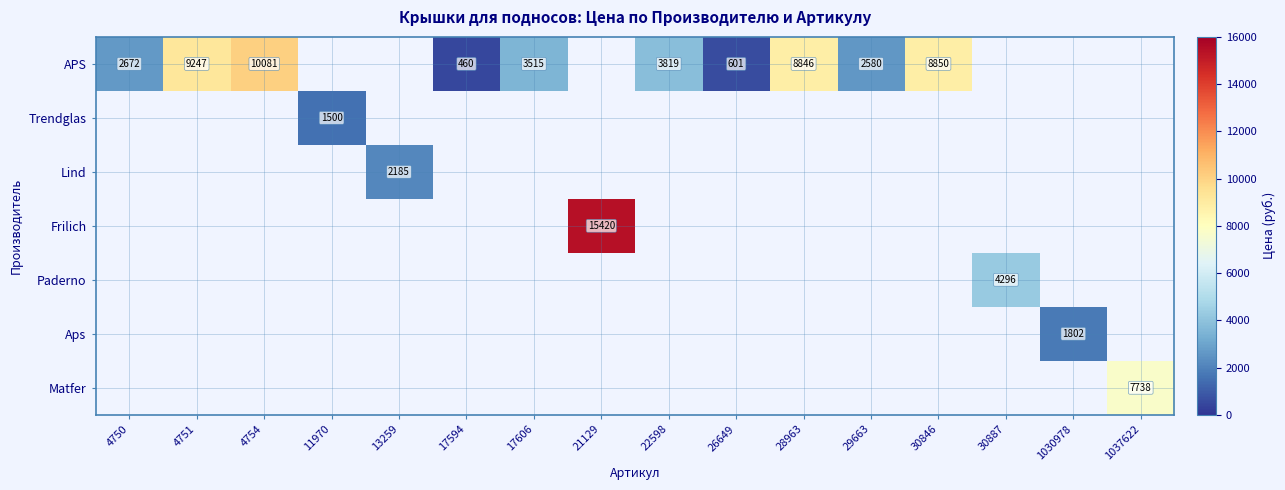

At which category does the chart reach its minimum across all series?

17594